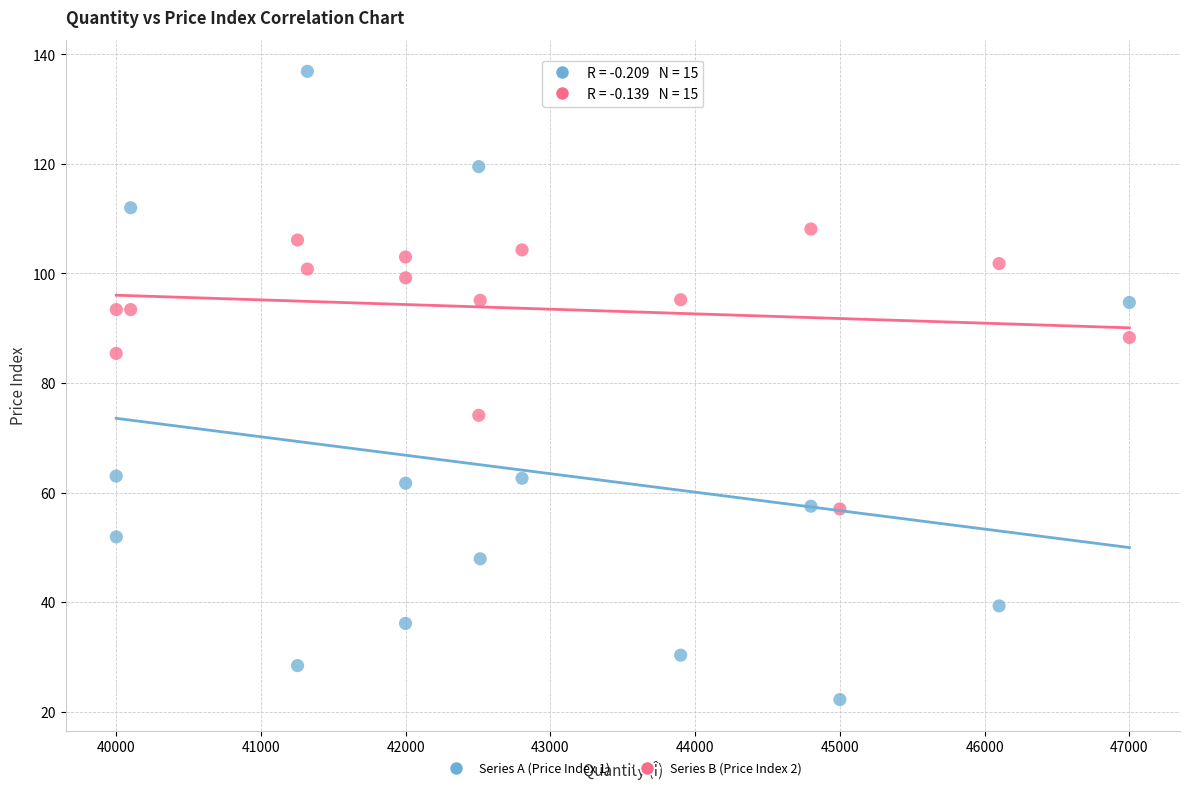

Which series contains the highest Y value?

Series A (Price Index 1)